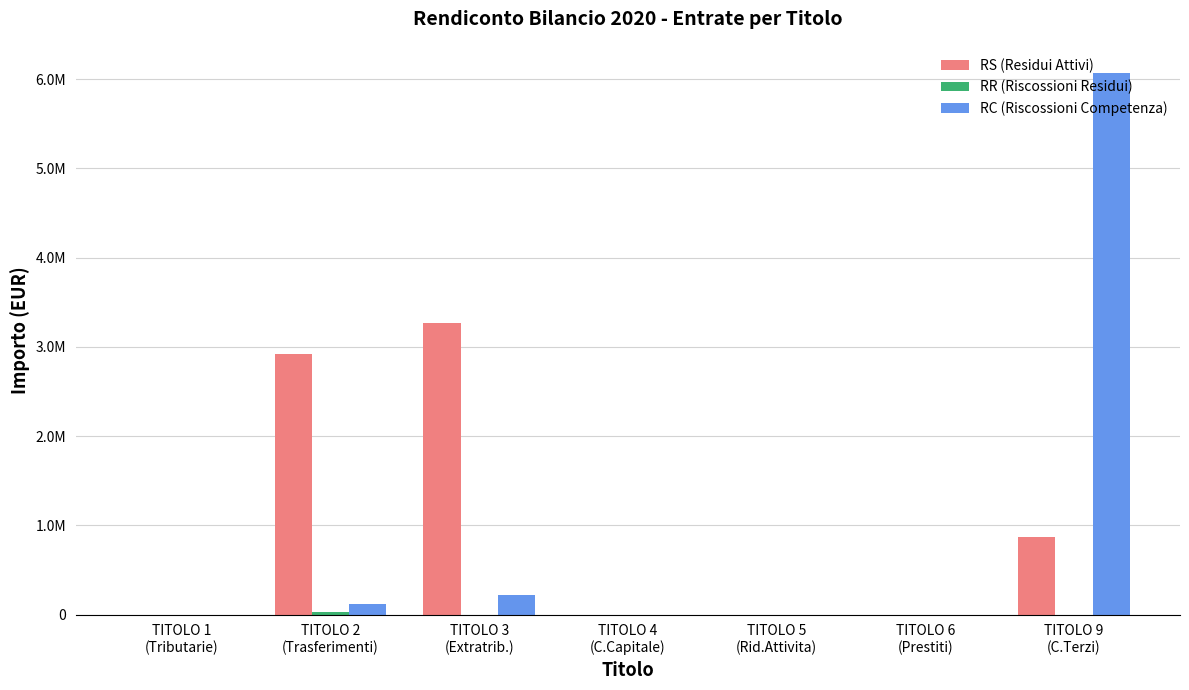

Are the bars grouped side by side (vs. stacked)?

Yes